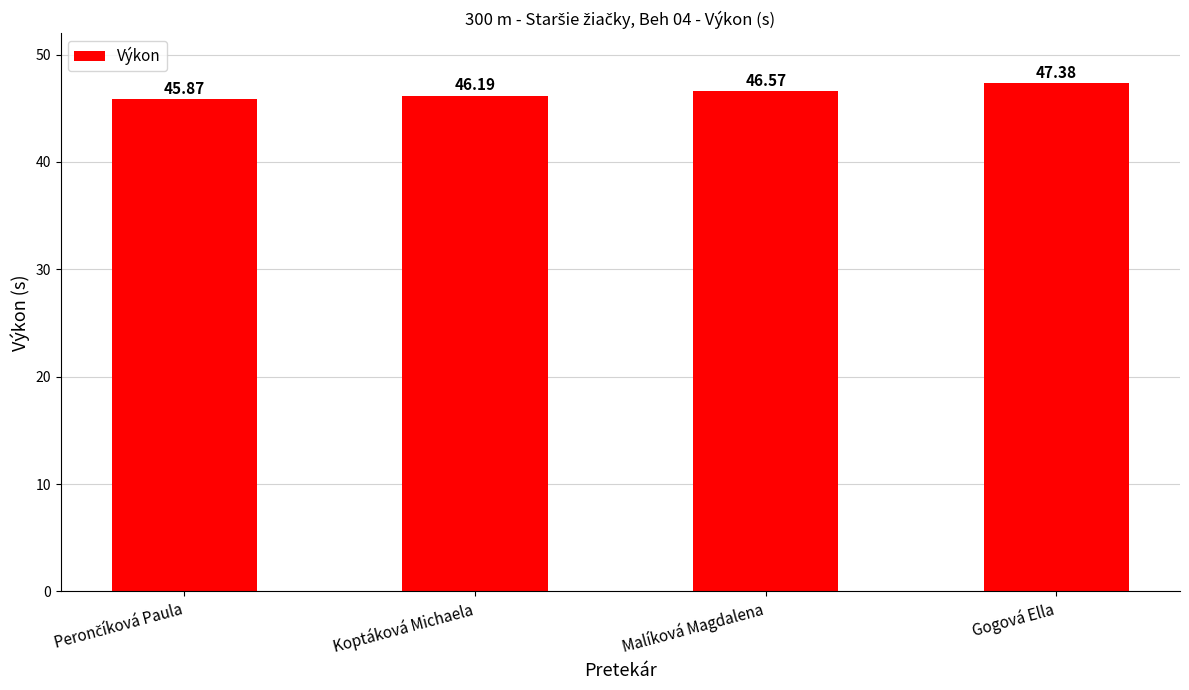

Where does the data first go above 46?

Koptáková Michaela